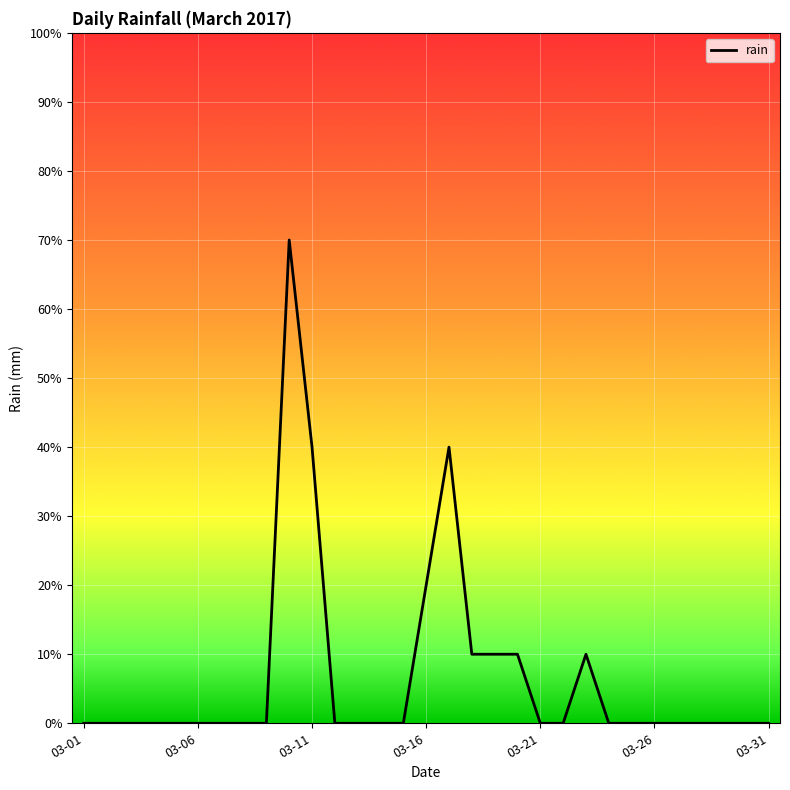

Is this an area chart (filled region under the line)?

No